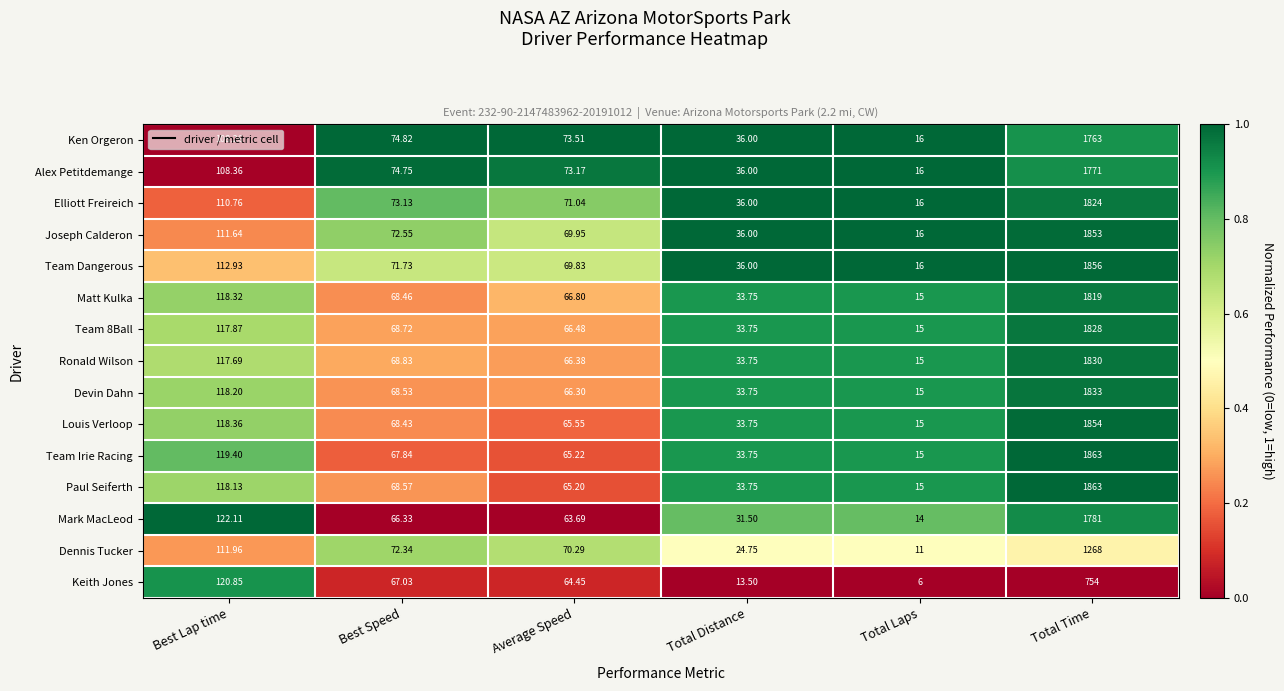

Which series changed the most between Best Speed and Total Laps?

Dennis Tucker